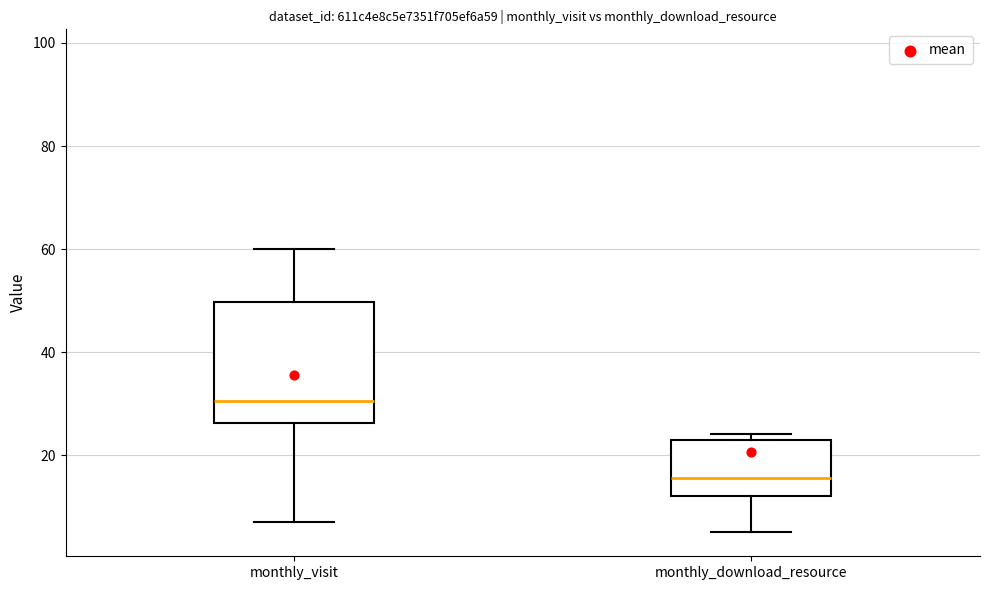

Reading left to right, read every box against the y-axis: the position of its median line, the range the box covers, and the ends of its whiskers. The values are not printed on the chart, so give them approximately, as read against the axis.

monthly_visit: median 30, box 26 to 50, whiskers 8 to 60
monthly_download_resource: median 16, box 12 to 24, whiskers 6 to 24 (just above the box's upper edge)